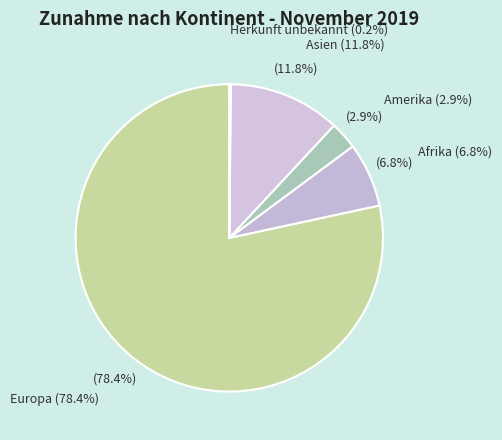

Does Europa represent more than half of the total?

Yes